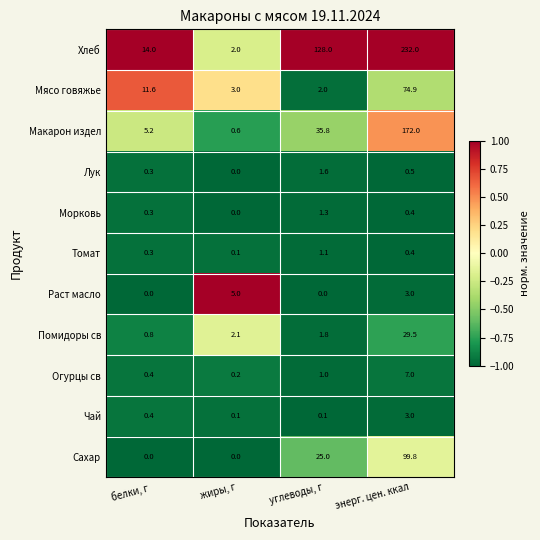

The Макарон издел series shows 5.2 at белки, г. True or false?

True